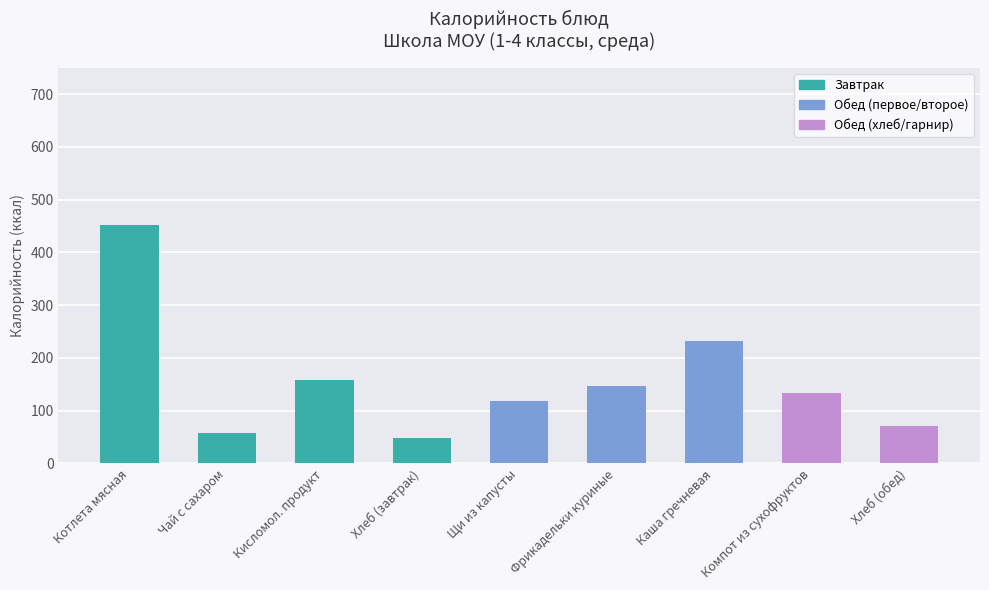

What is the minimum value shown in the chart?

48